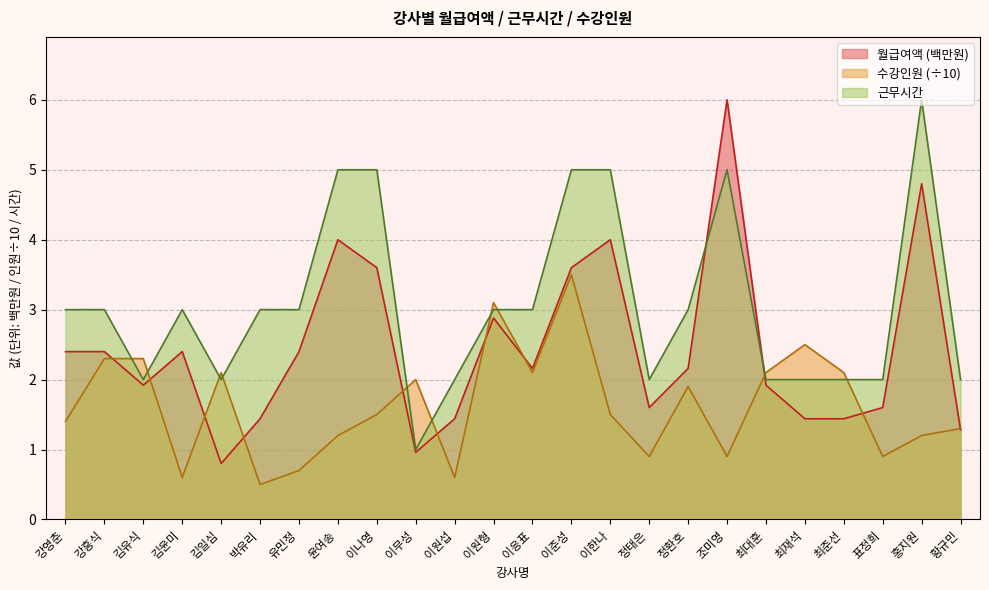

What are all the series names shown in the legend?

월급여액 (백만원), 수강인원 (÷10), 근무시간